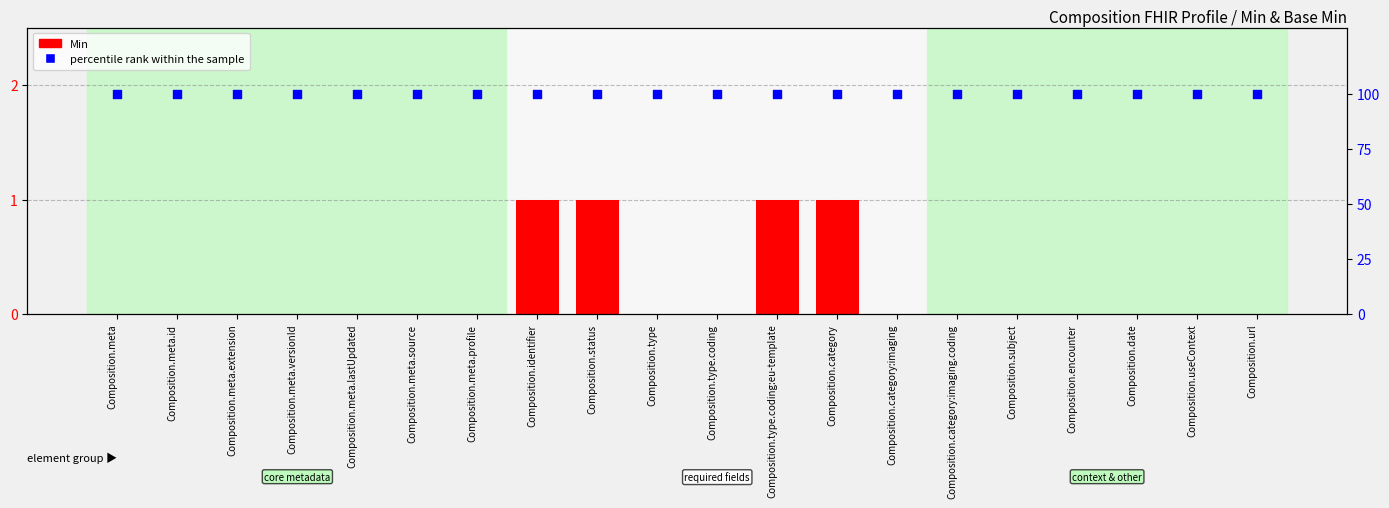

Which series has the largest total across all categories?

percentile rank within the sample